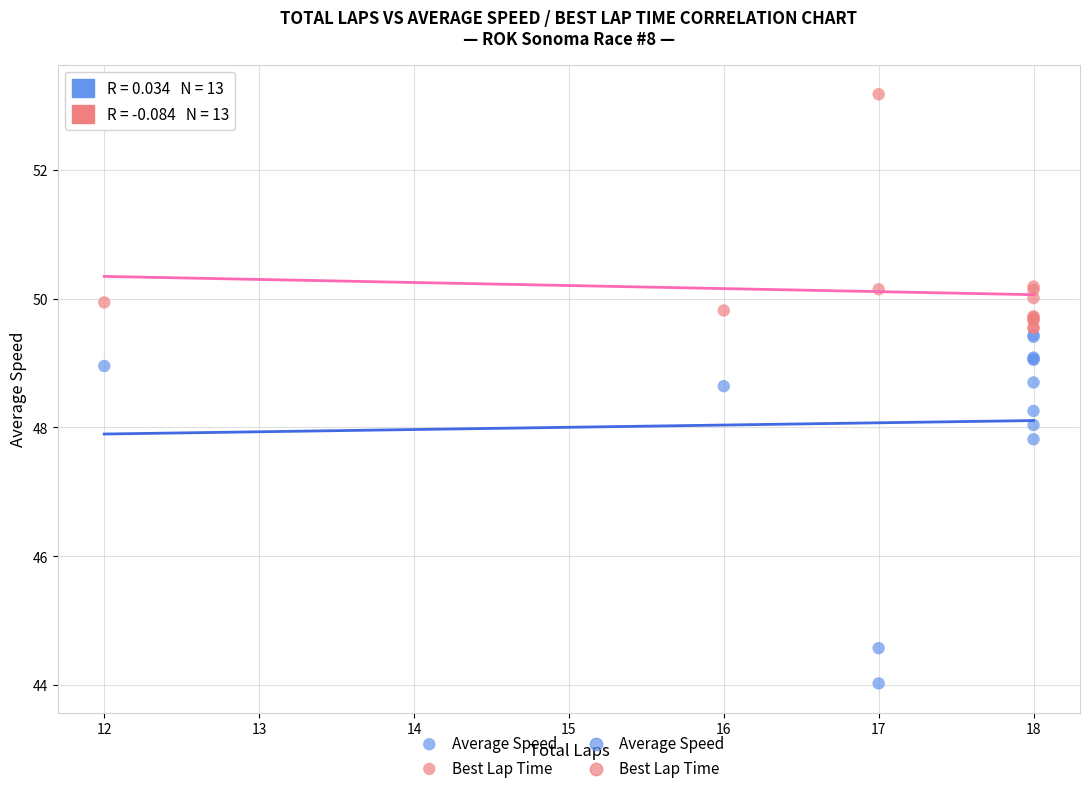

Which series contains the lowest Y value?

Average Speed